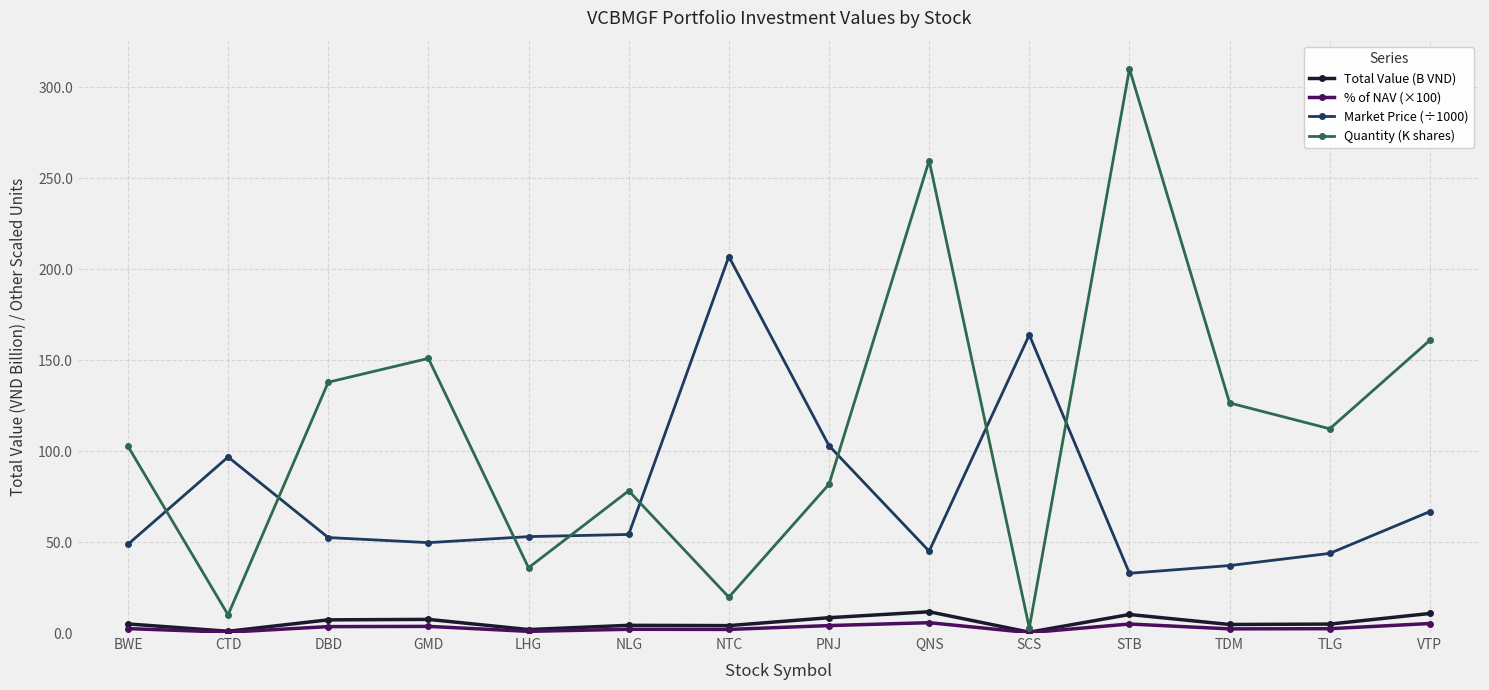

Does the chart display data point markers on the line(s)?

Yes